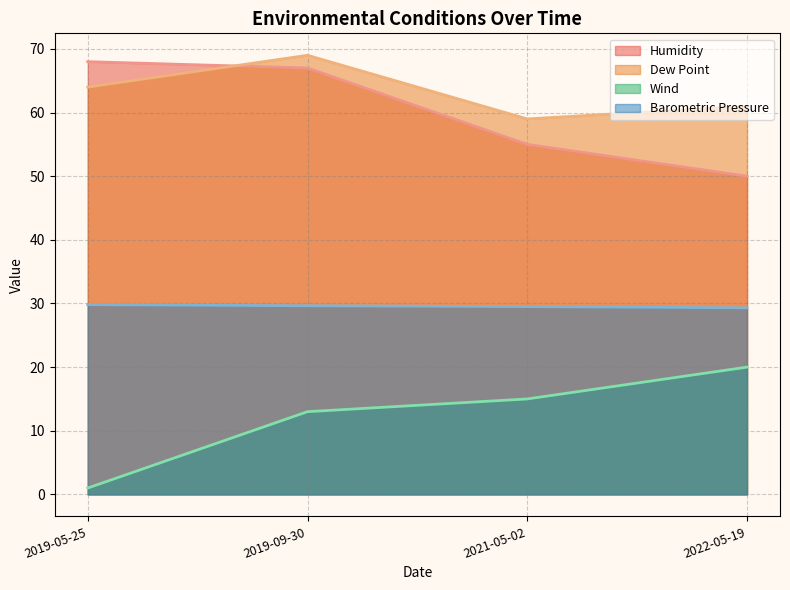

List the labels in order of Dew Point value, smallest first.

2021-05-02, 2022-05-19, 2019-05-25, 2019-09-30